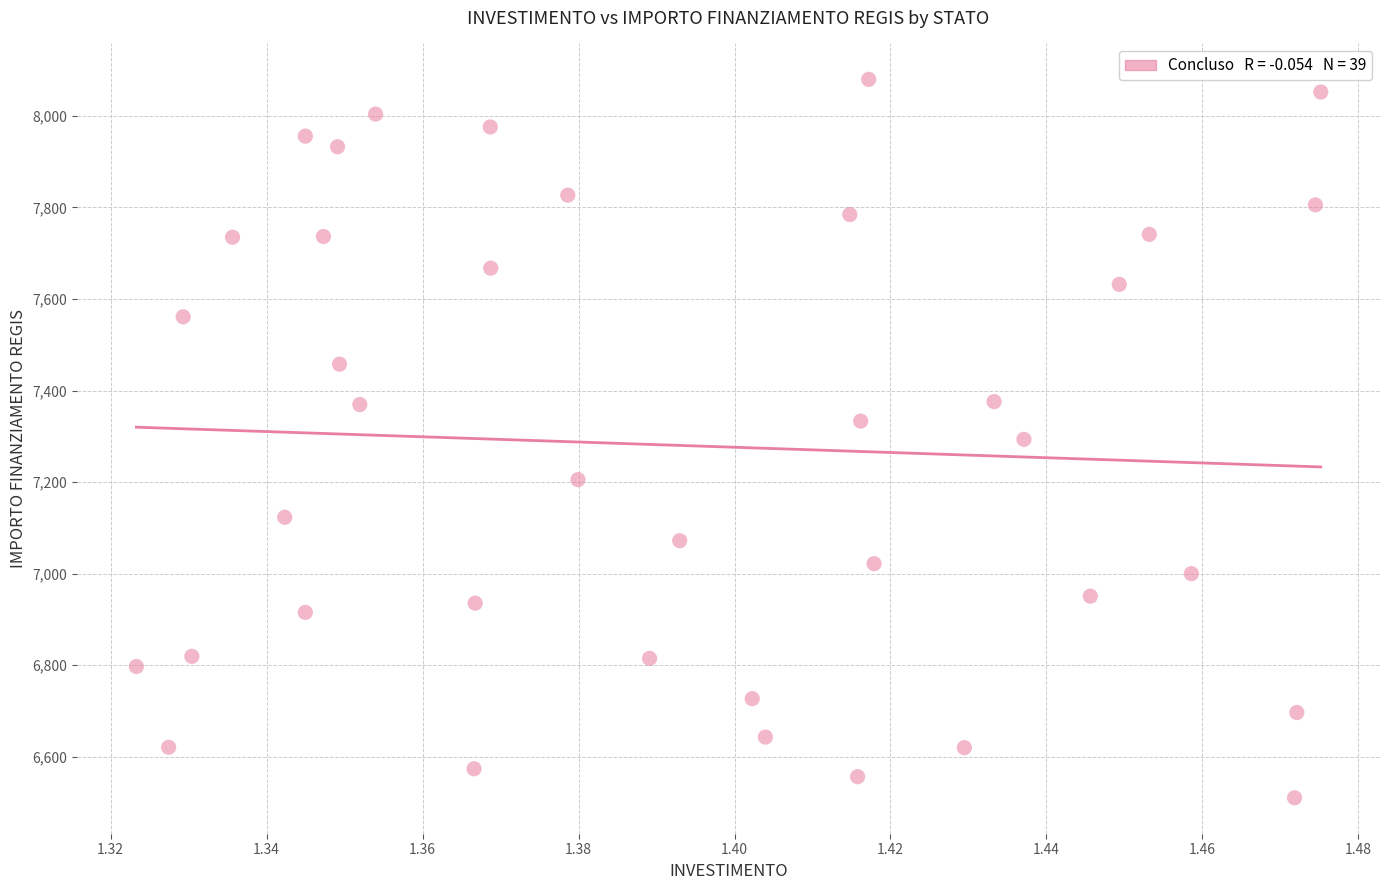

What is the range of Y values (max minus min)?

1570.2